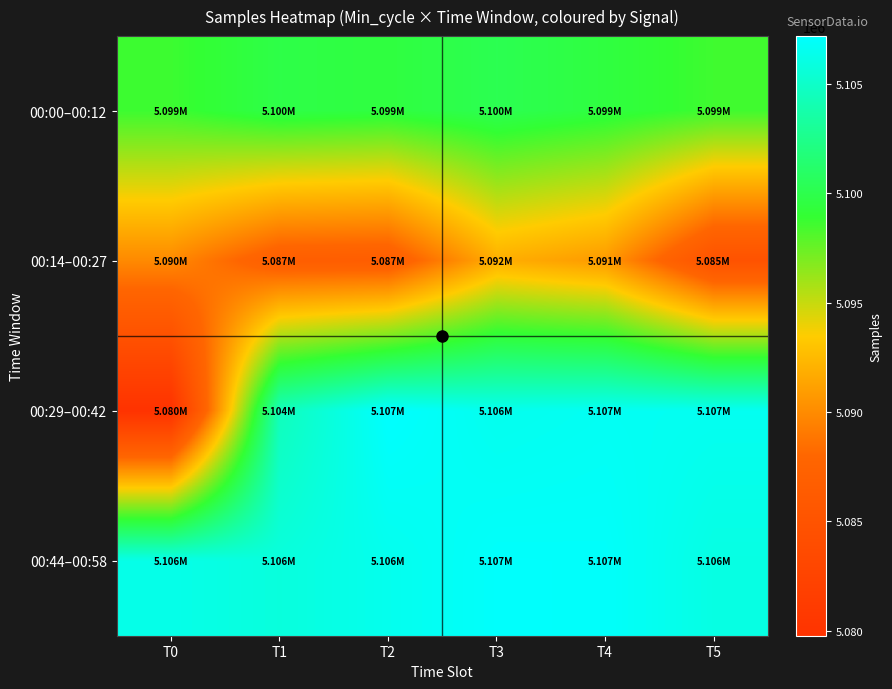

Reading left to right, extract all data points from this chart.

00:00–00:12: T0=5098703	T1=5099804	T2=5099476	T3=5100179	T4=5099478	T5=5098607
00:14–00:27: T0=5089949	T1=5086772	T2=5086647	T3=5091927	T4=5090814	T5=5084872
00:29–00:42: T0=5079779	T1=5104455	T2=5107184	T3=5106485	T4=5106699	T5=5106611
00:44–00:58: T0=5106262	T1=5105780	T2=5106475	T3=5107037	T4=5107010	T5=5106043